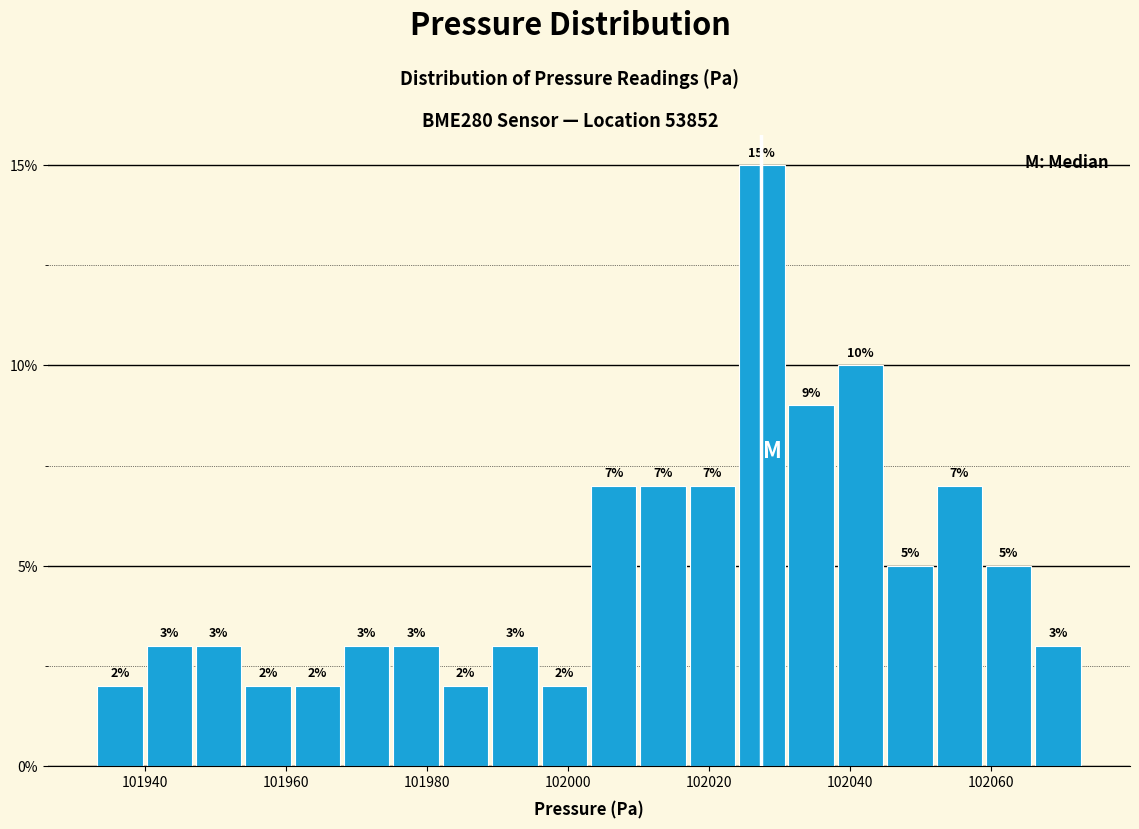

Around what value on the x-axis is the tallest bar? Give the approximate position of its centre, as read against the axis.

102028